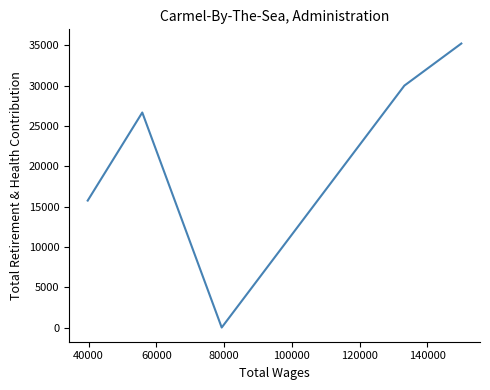

Does the chart have visible grid lines?

No